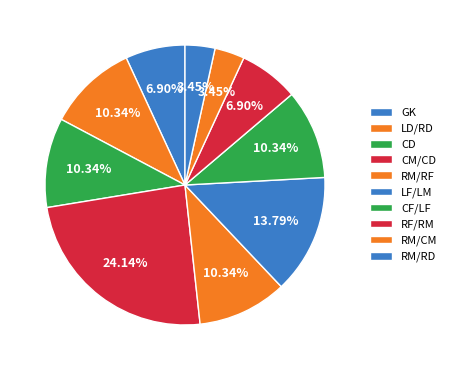

Count the number of slices in the pie.

10